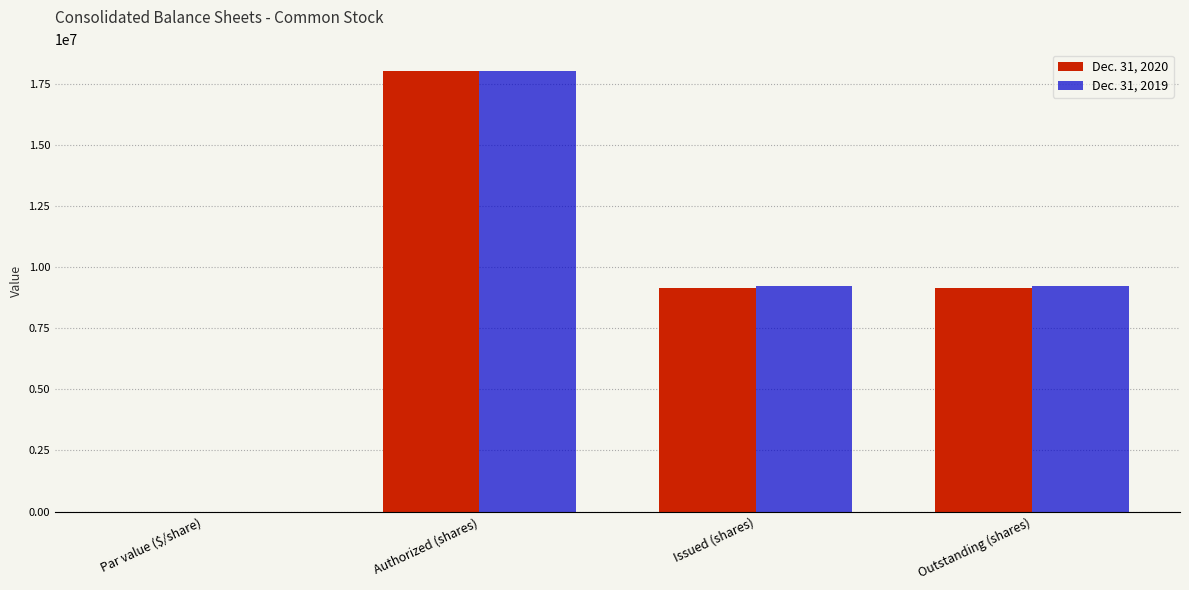

How many data points does each series have?

4